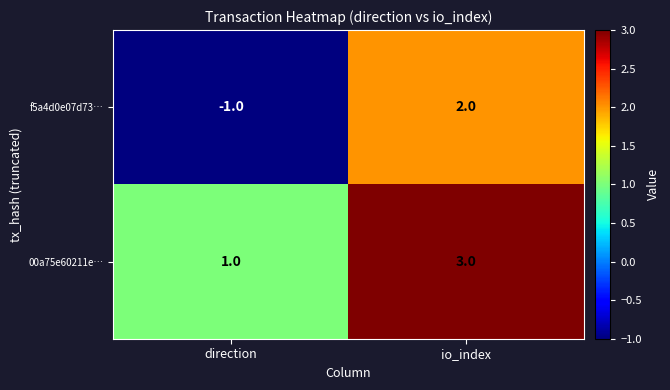

Rank the series by their maximum value, from highest to lowest.

00a75e60211e…, f5a4d0e07d73…